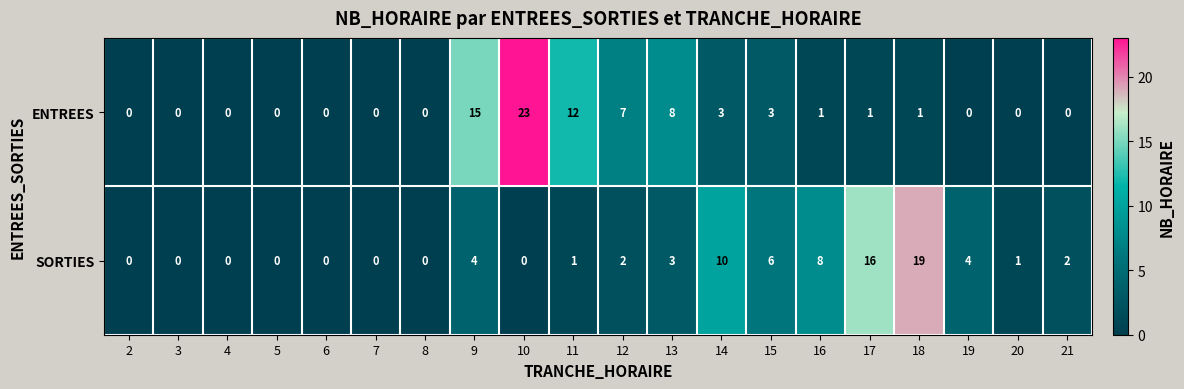

Which series has the largest total across all categories?

SORTIES